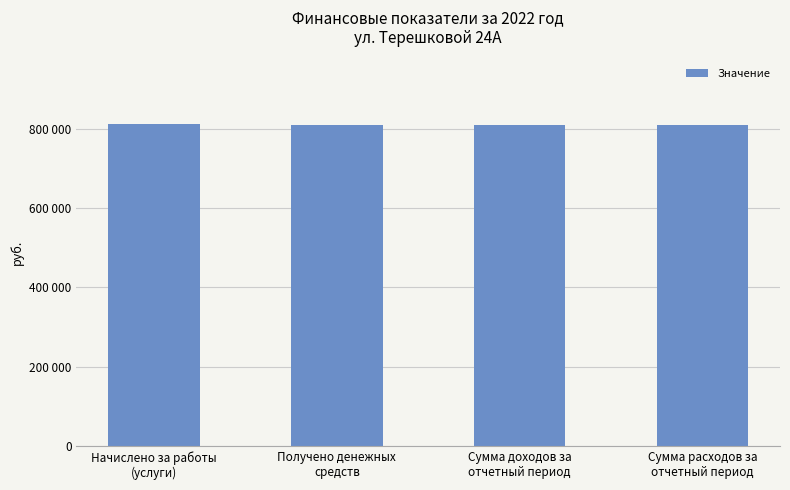

At which category does the chart reach its minimum across all series?

Сумма расходов за
отчетный период